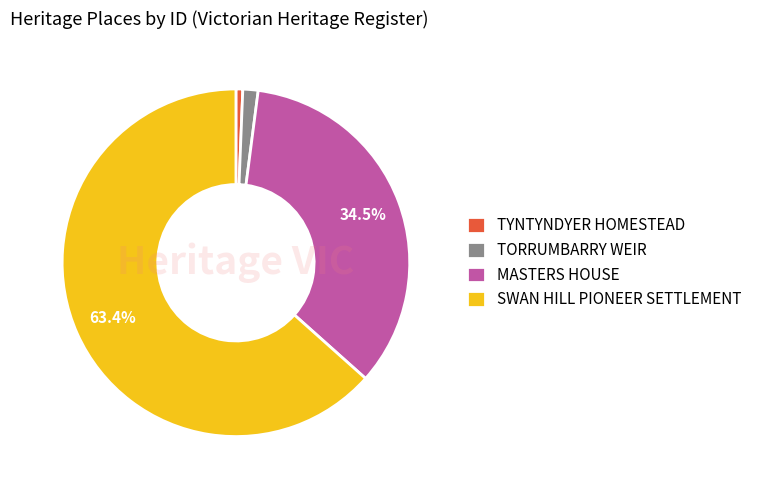

Rank the categories by value from lowest to highest.

TYNTYNDYER HOMESTEAD, TORRUMBARRY WEIR, MASTERS HOUSE, SWAN HILL PIONEER SETTLEMENT